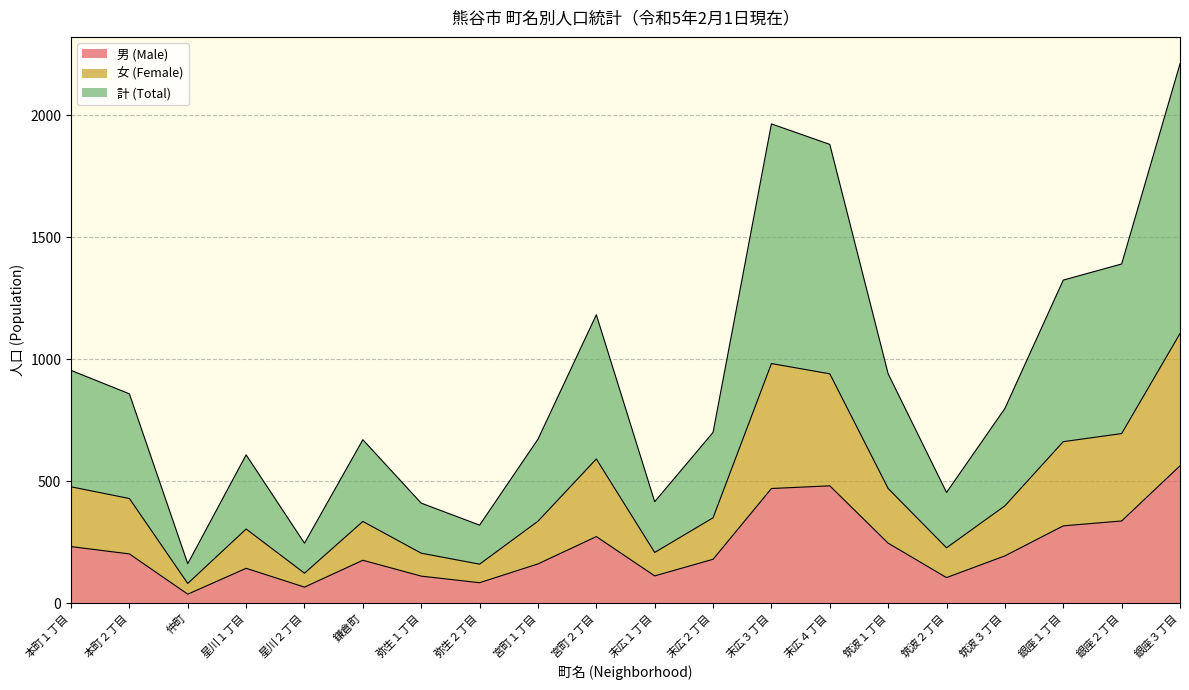

True or false: 女 (Female) and 男 (Male) intersect in this chart.

False